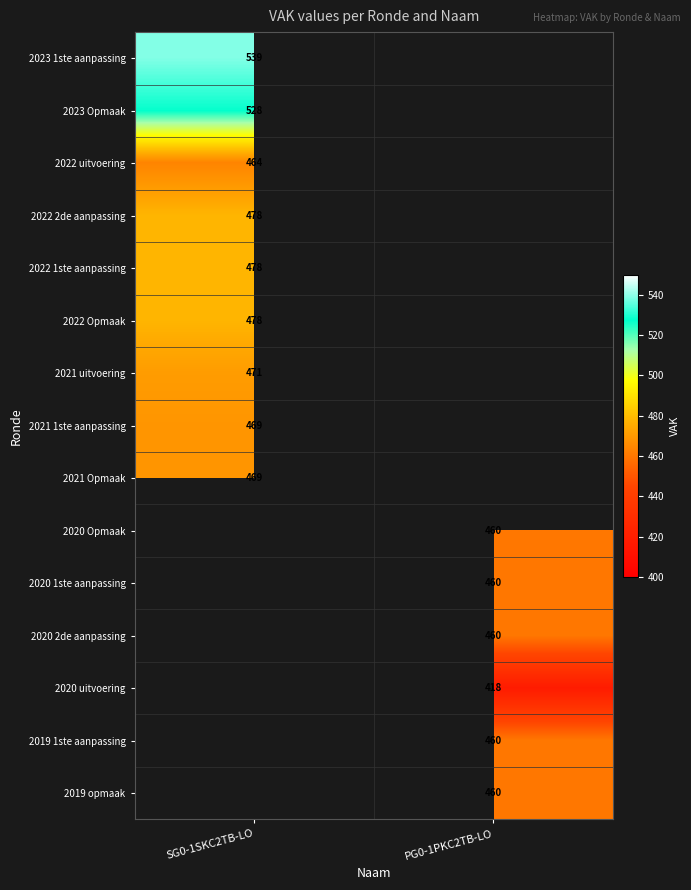

Is the value of 2019 opmaak at PG0-1PKC2TB-LO greater than the value of 2022 uitvoering at SG0-1SKC2TB-LO?

No